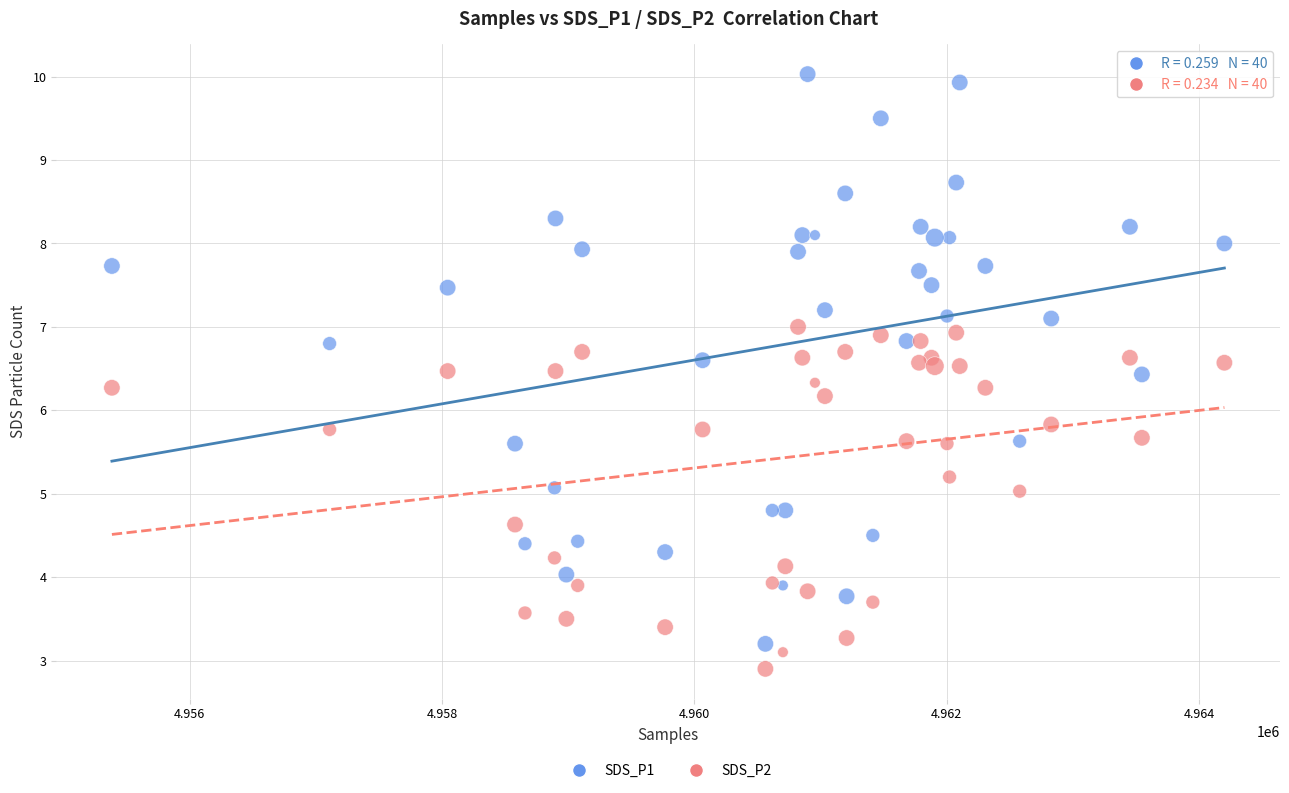

What is the X range (max minus min) for the scatter plot?

8820.0